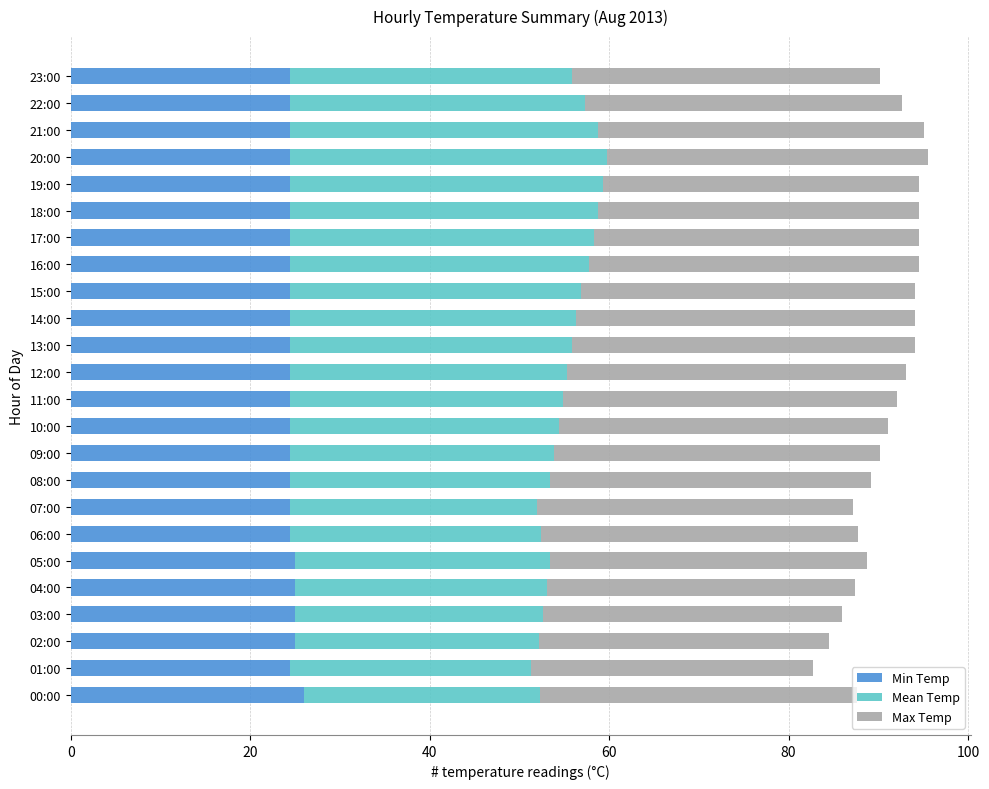

Is it true that Min Temp equals 33.4 at 21:00?

False